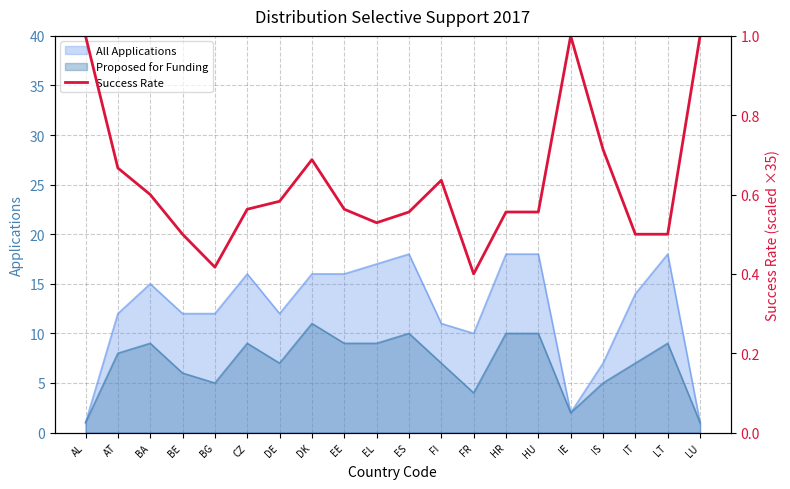

Reading left to right, what are all the values shown in this chart?

AL=35.0	AT=23.3	BA=21.0	BE=17.5	BG=14.6	CZ=19.7	DE=20.4	DK=24.1	EE=19.7	EL=18.5	ES=19.5	FI=22.3	FR=14.0	HR=19.5	HU=19.5	IE=35.0	IS=25.0	IT=17.5	LT=17.5	LU=35.0